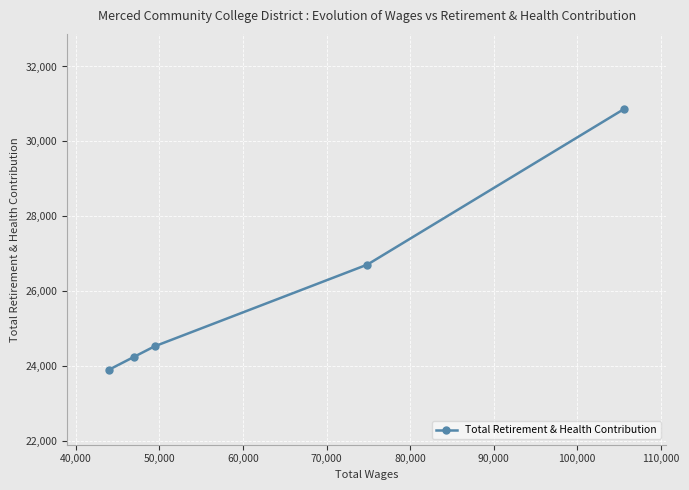

What is the sum of all values?

130284